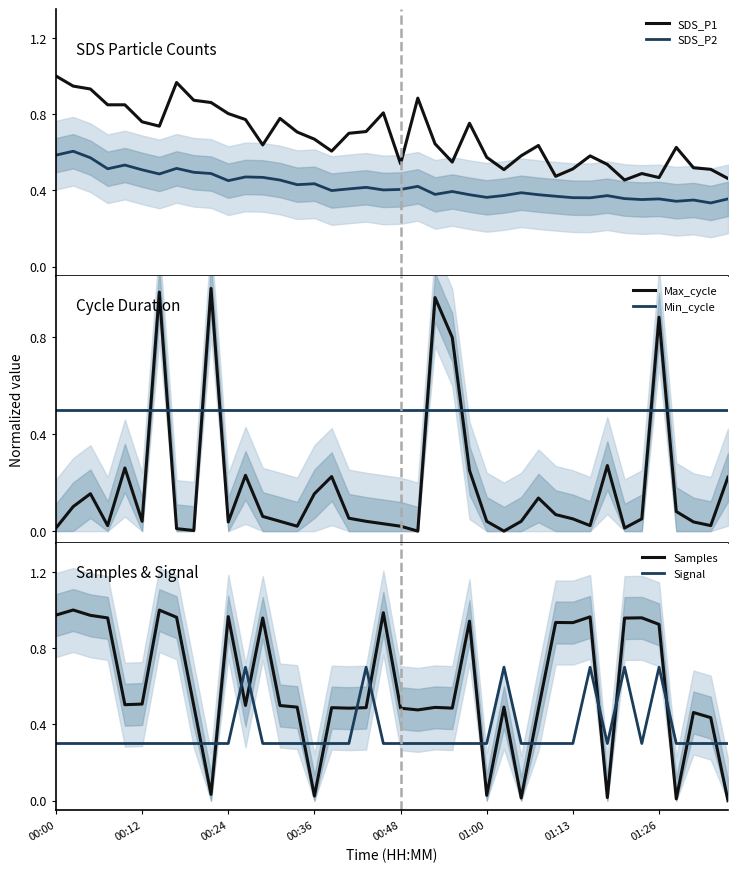

What is the sum of all Samples values?

23.8